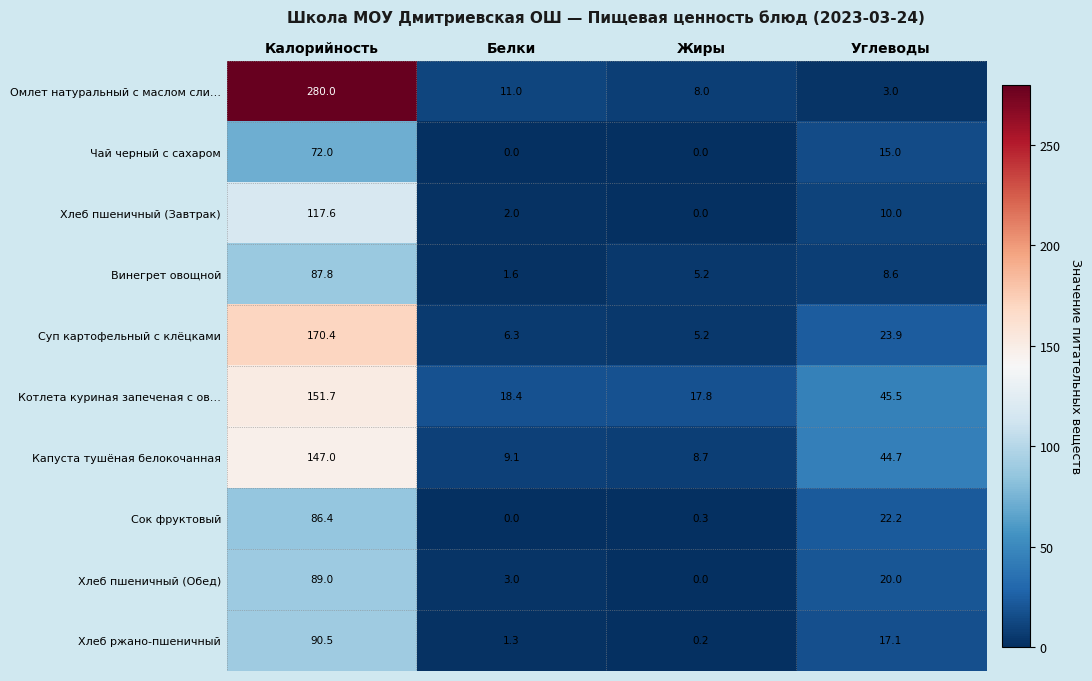

Is the value of Сок фруктовый at Углеводы greater than the value of Чай черный с сахаром at Белки?

Yes